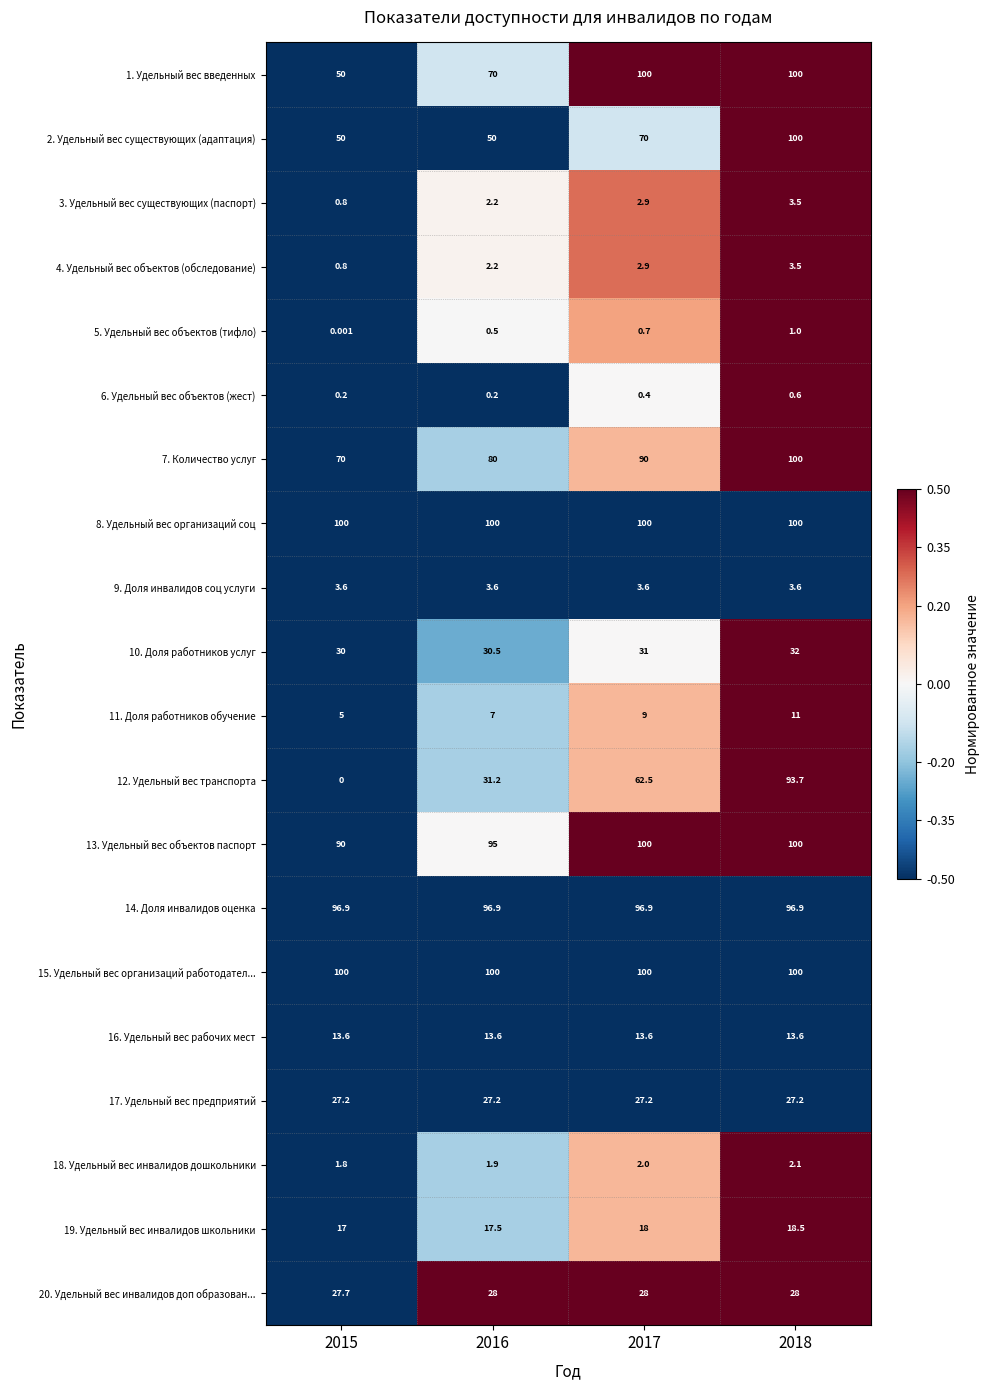

Is the value of 2. Удельный вес существующих (адаптация) at 2015 greater than the value of 20. Удельный вес инвалидов доп образован... at 2017?

Yes